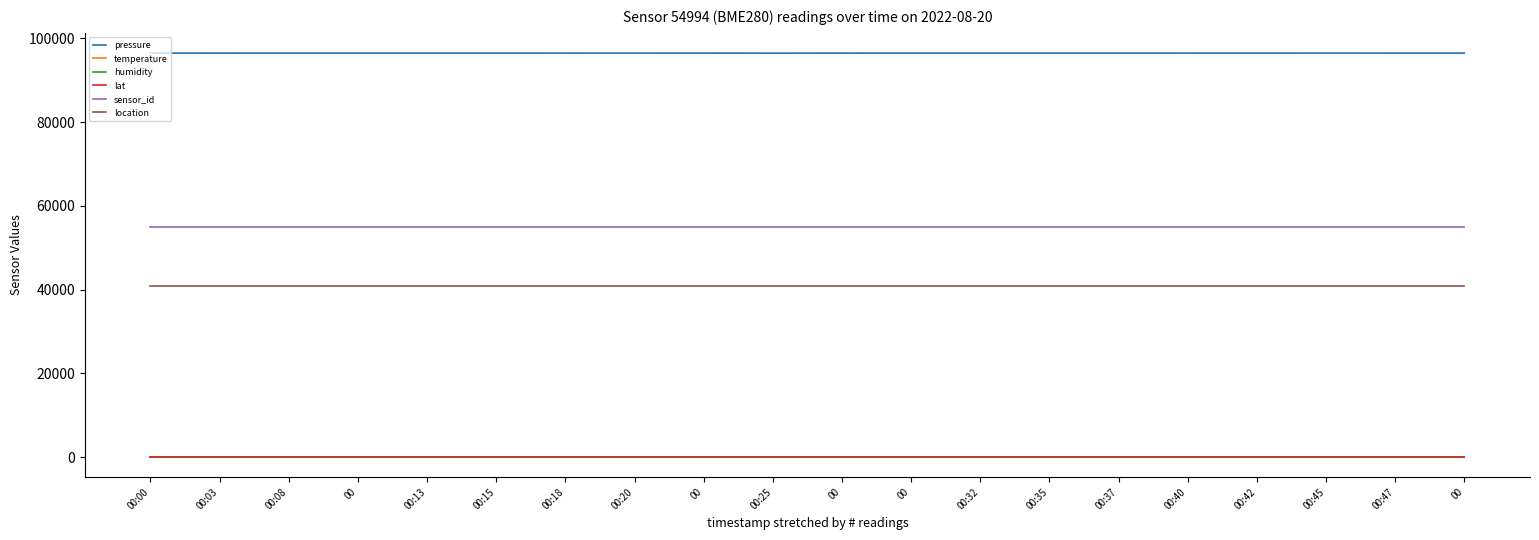

Which category has the highest value in the location series?

00:00